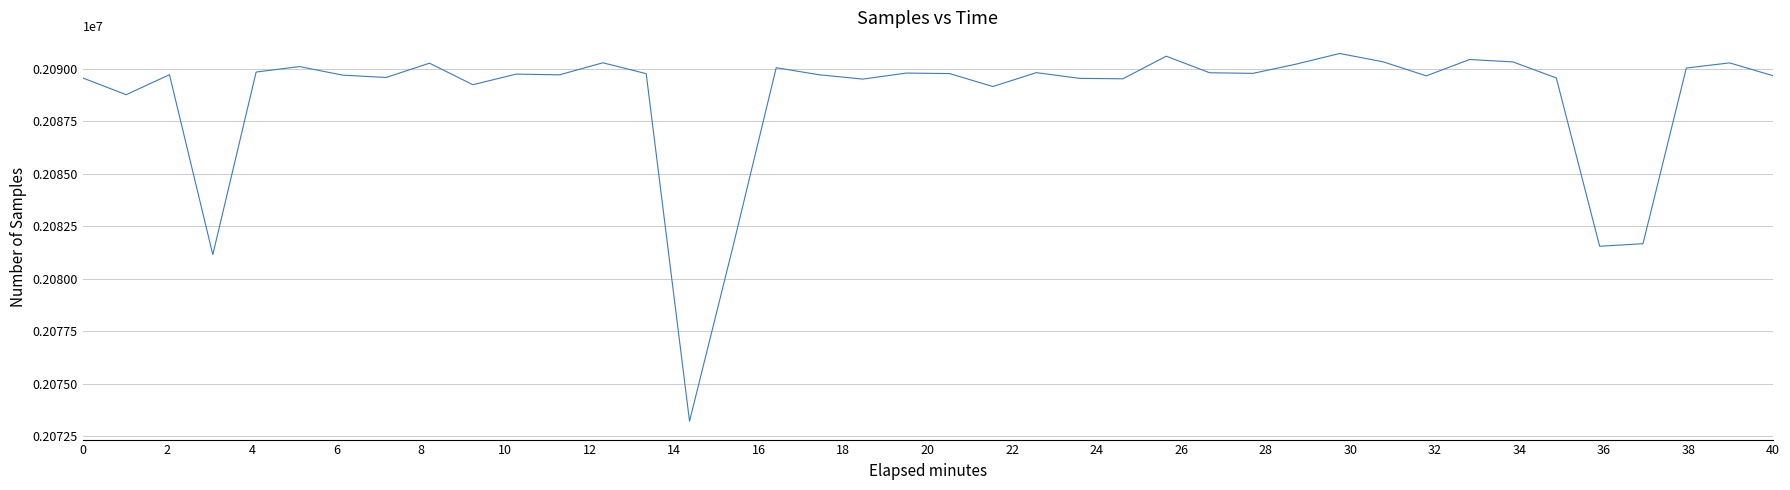

What is the difference between the maximum and minimum values?

17509